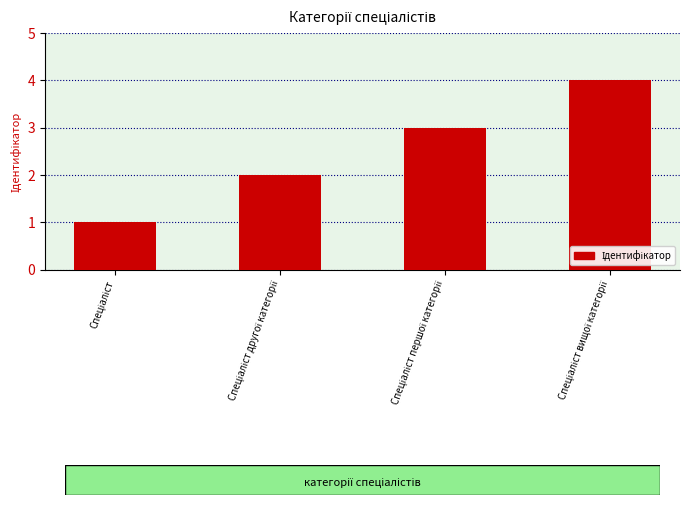

What is the maximum value shown in the chart?

4